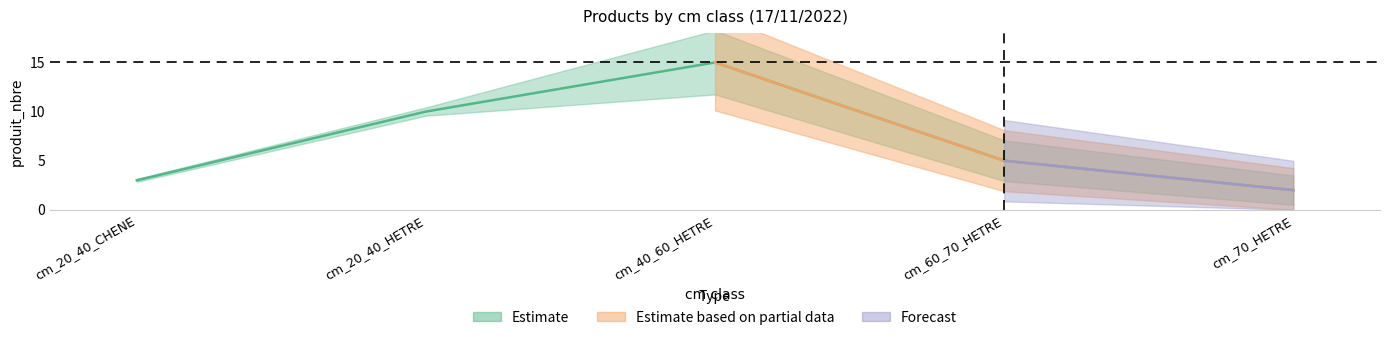

Rank the categories by value from highest to lowest.

cm_40_60_HETRE, cm_20_40_HETRE, cm_60_70_HETRE, cm_20_40_CHENE, cm_70_HETRE